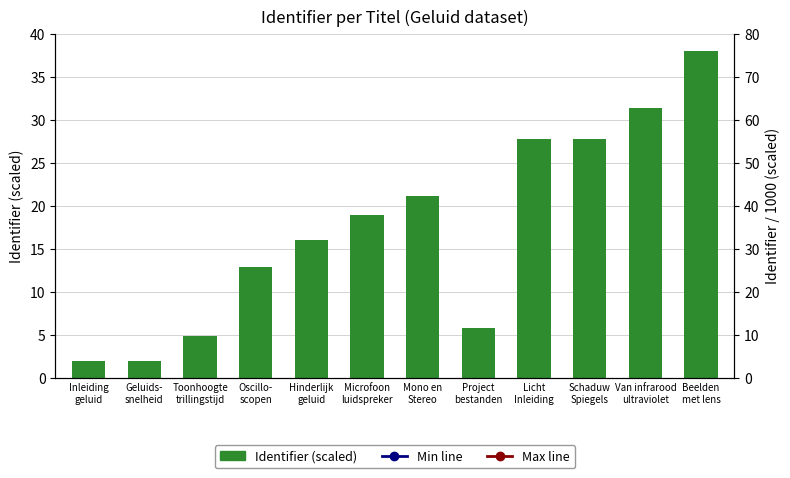

What is the sum of the Min (Identifier/1000 ×20) values at Mono en
Stereo and Oscillo-
scopen?

206769.2